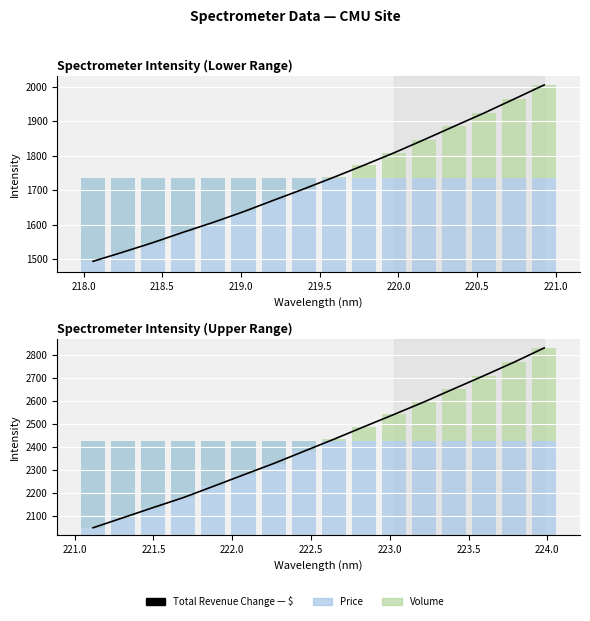

What are all the series names shown in the legend?

Total Revenue Change, Volume, Price